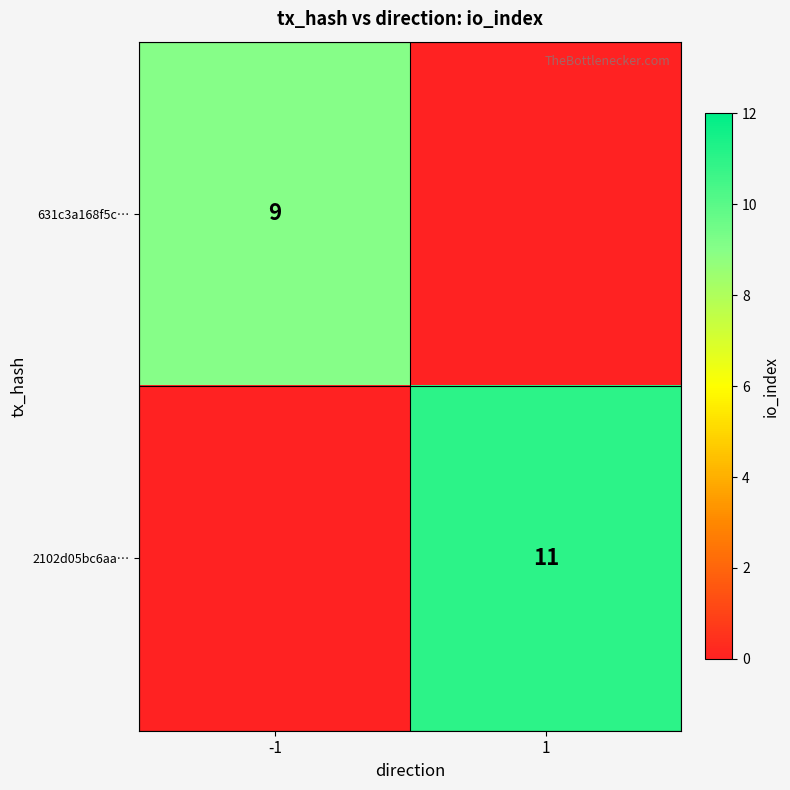

The 631c3a168f5c… series shows 4 at -1. True or false?

False